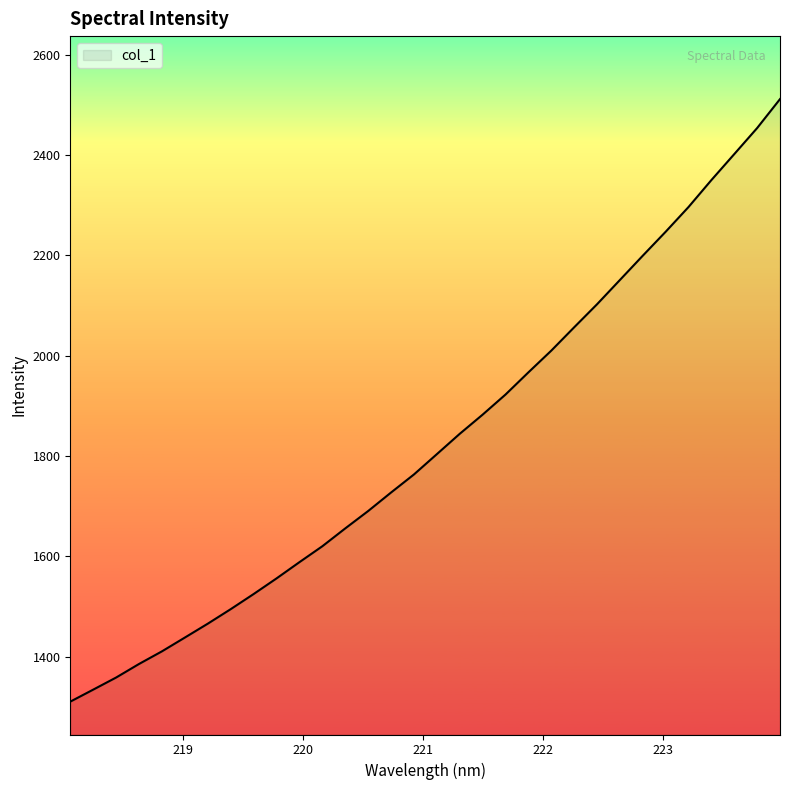

Does the chart have visible grid lines?

No